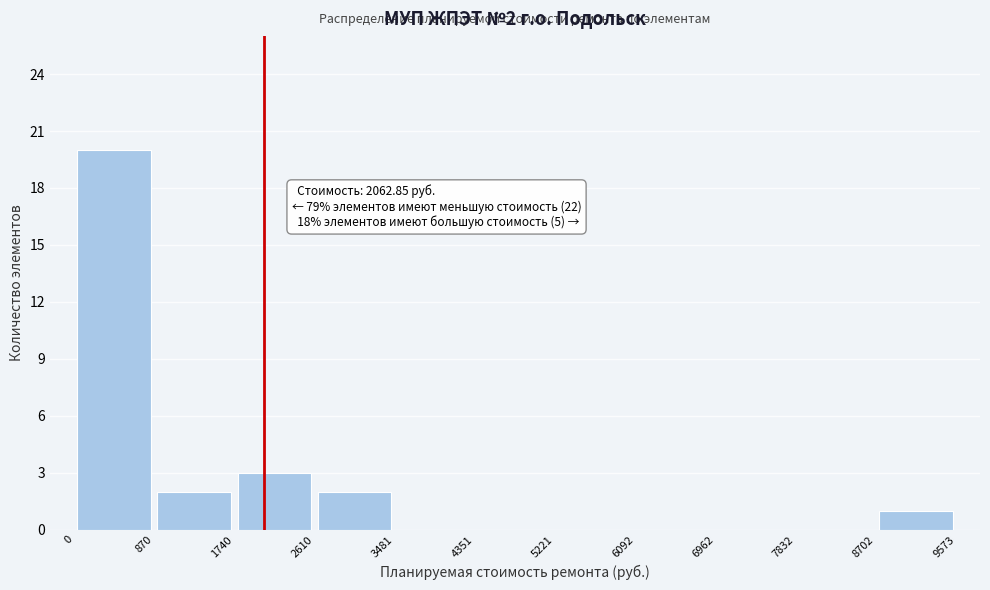

Which range on the x-axis has the tallest bar?

0 to 870